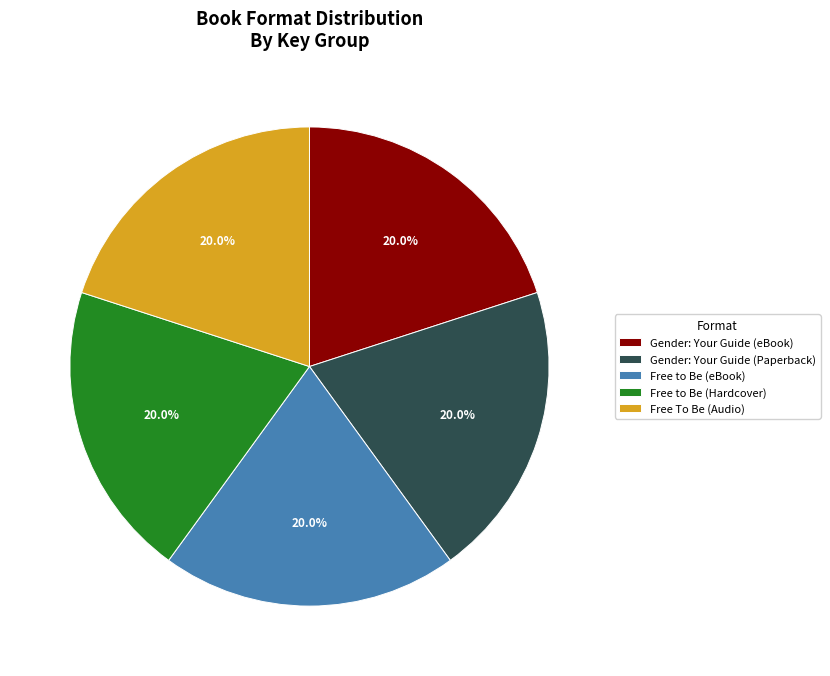

What is the total percentage of Free to Be (eBook) and Free to Be (Hardcover)?

40.0%